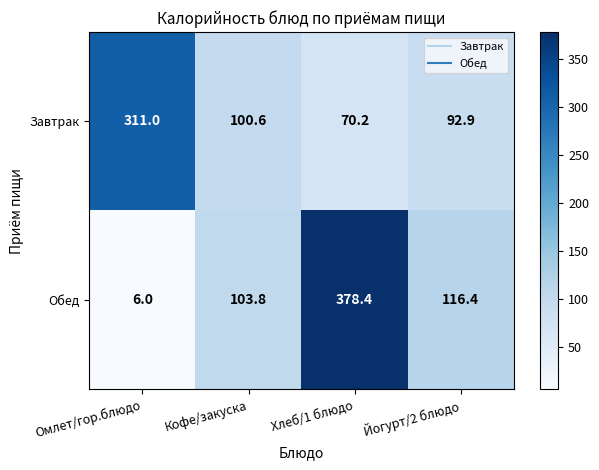

What is the difference between the maximum and minimum values in the Завтрак series?

240.8